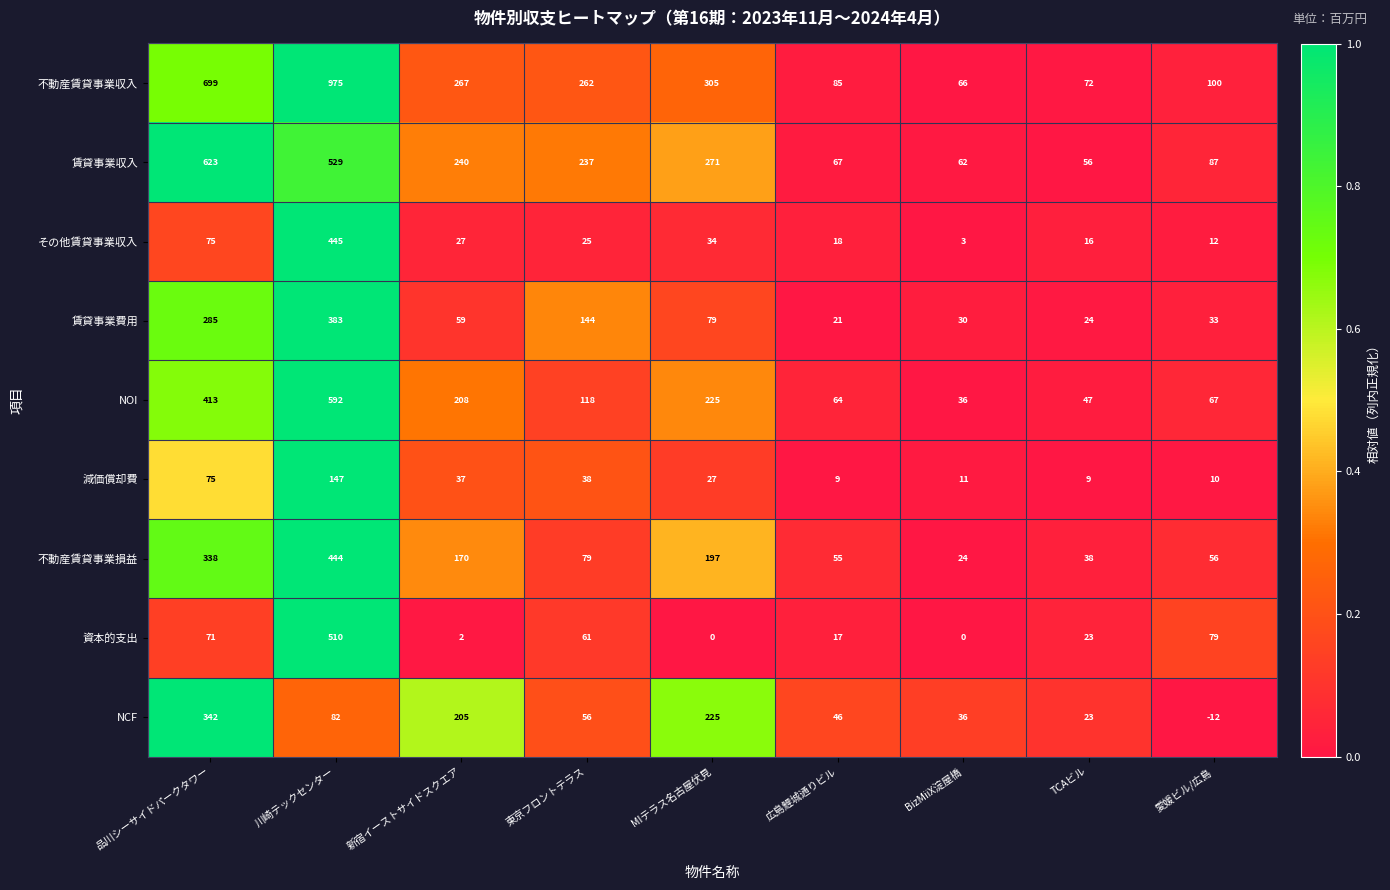

Which category has the highest value across all series?

川崎テックセンター